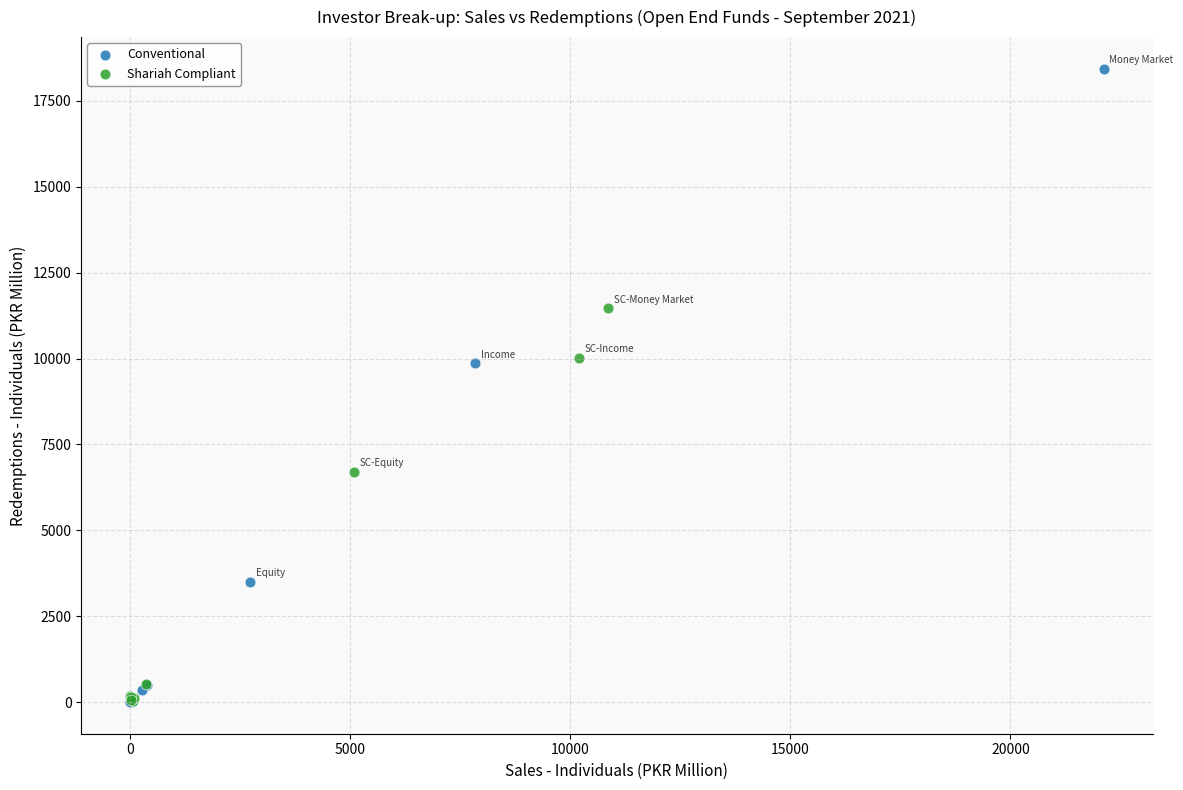

Which series contains the highest Y value?

Conventional